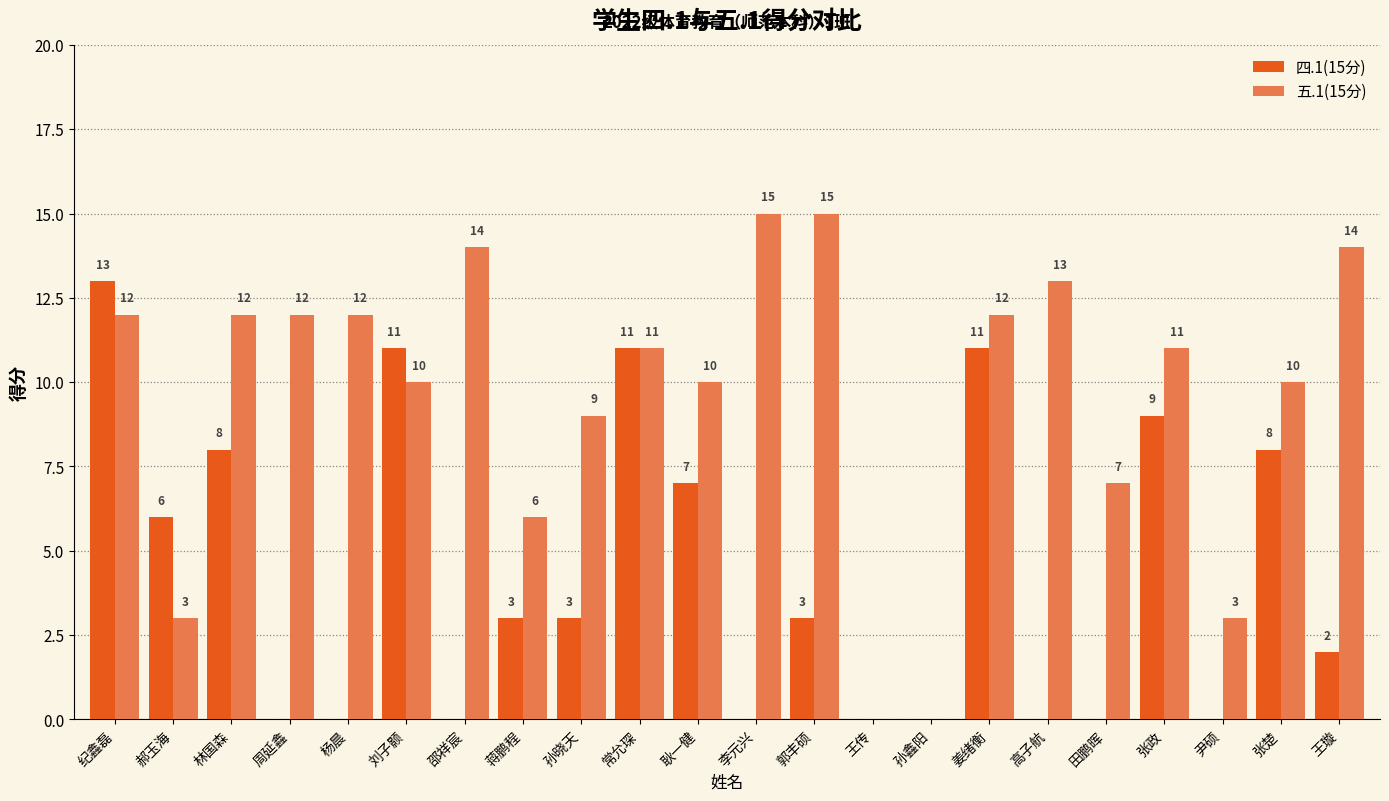

Reading left to right, extract all data points from this chart.

四.1(15分): 13	6	8	0	0	11	0	3	3	11	7	0	3	0	0	11	0	0	9	0	8	2
五.1(15分): 12	3	12	12	12	10	14	6	9	11	10	15	15	0	0	12	13	7	11	3	10	14